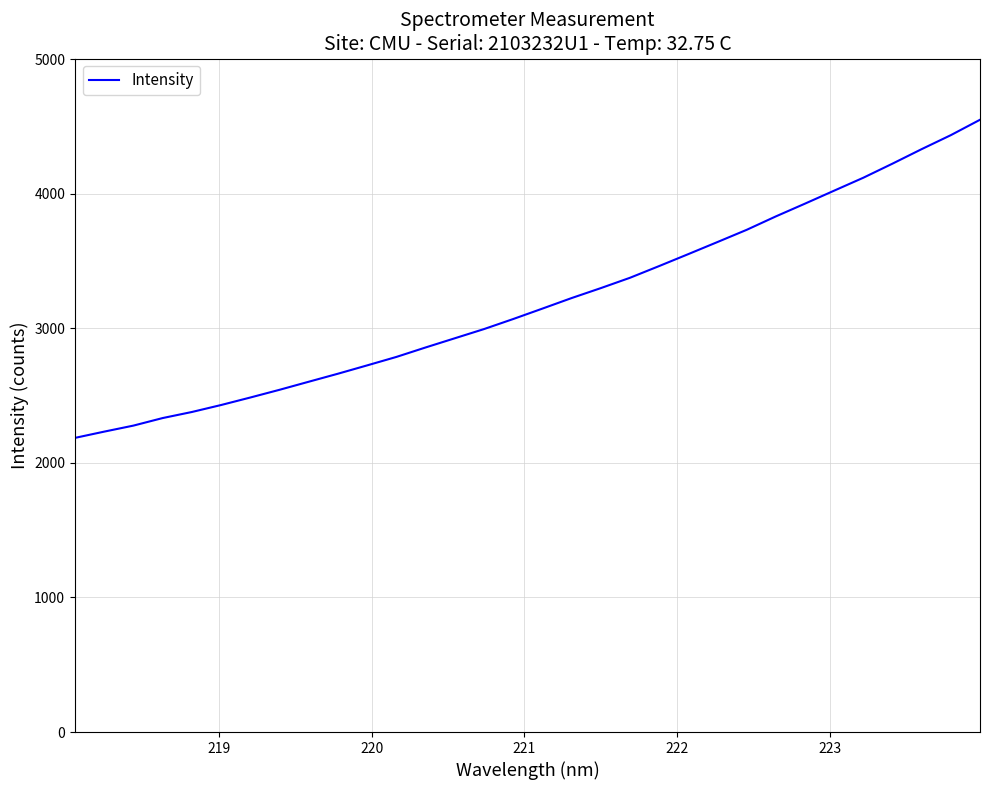

What is the maximum value shown in the chart?

4550.8